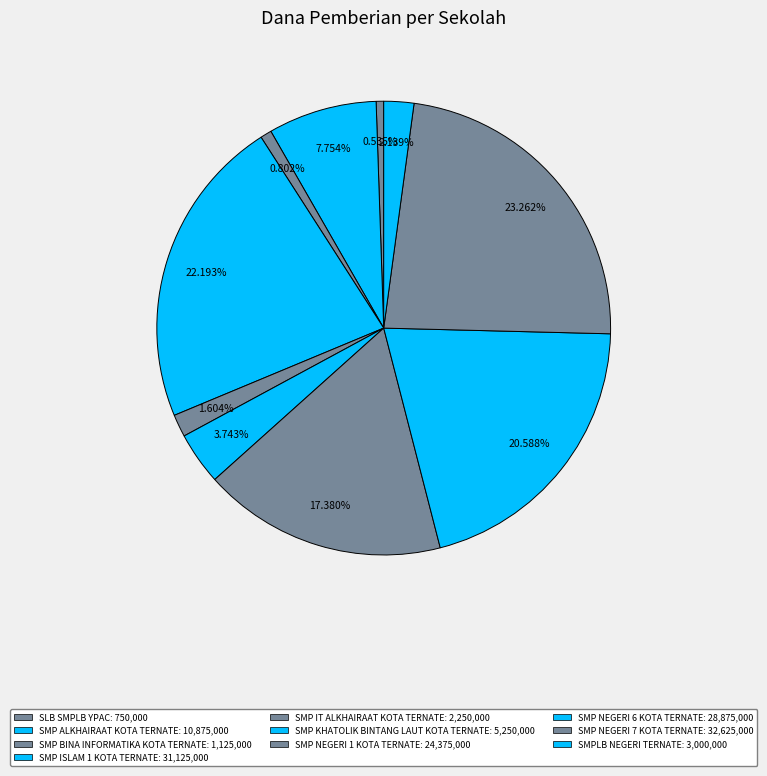

What percentage is NOT represented by SLB SMPLB YPAC?

99.5%